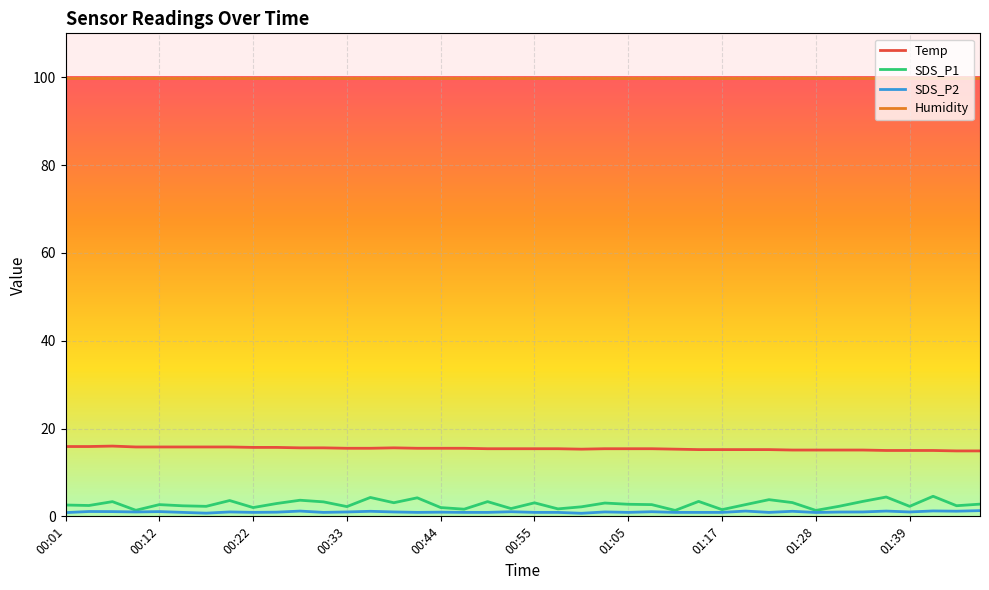

How many series are shown in this chart?

4